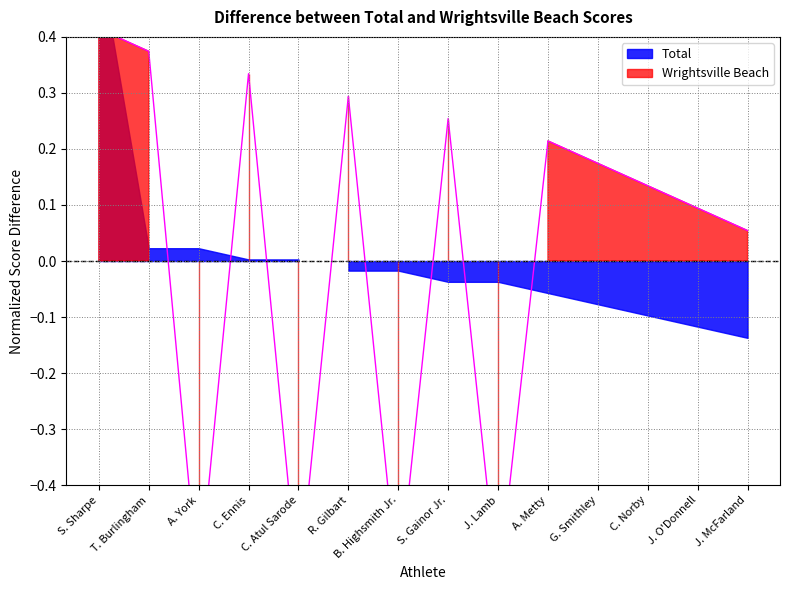

Reading right to left, extract all data points from this chart.

J. McFarland=0.1	J. O'Donnell=0.1	C. Norby=0.1	G. Smithley=0.2	A. Metty=0.2	J. Lamb=-0.6	S. Gainor Jr.=0.3	B. Highsmith Jr.=-0.6	R. Gilbart=0.3	C. Atul Sarode=-0.6	C. Ennis=0.3	A. York=-0.6	T. Burlingham=0.4	S. Sharpe=0.4